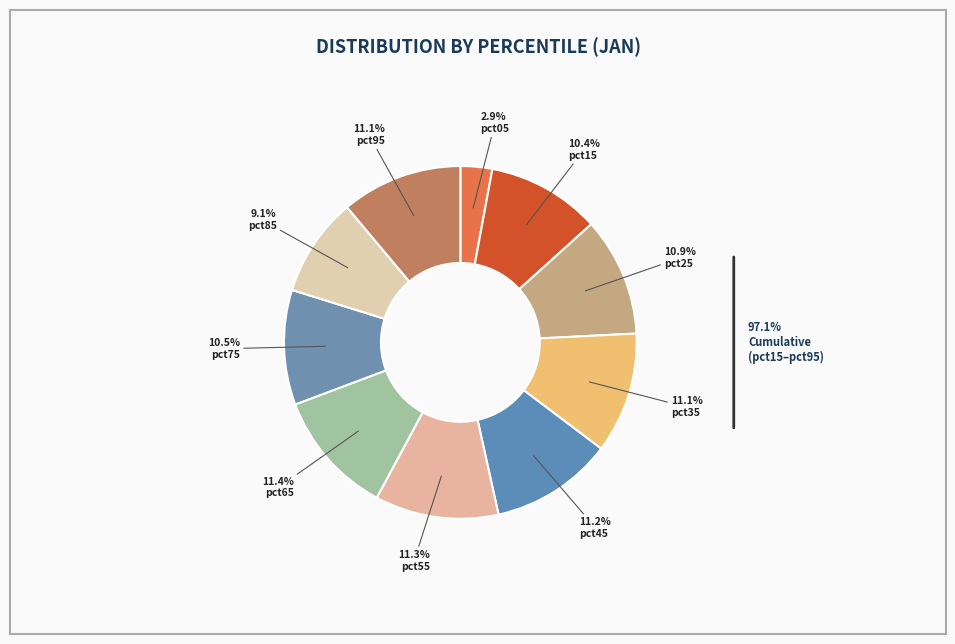

Is the sum of pct25 and pct55 greater than half?

No